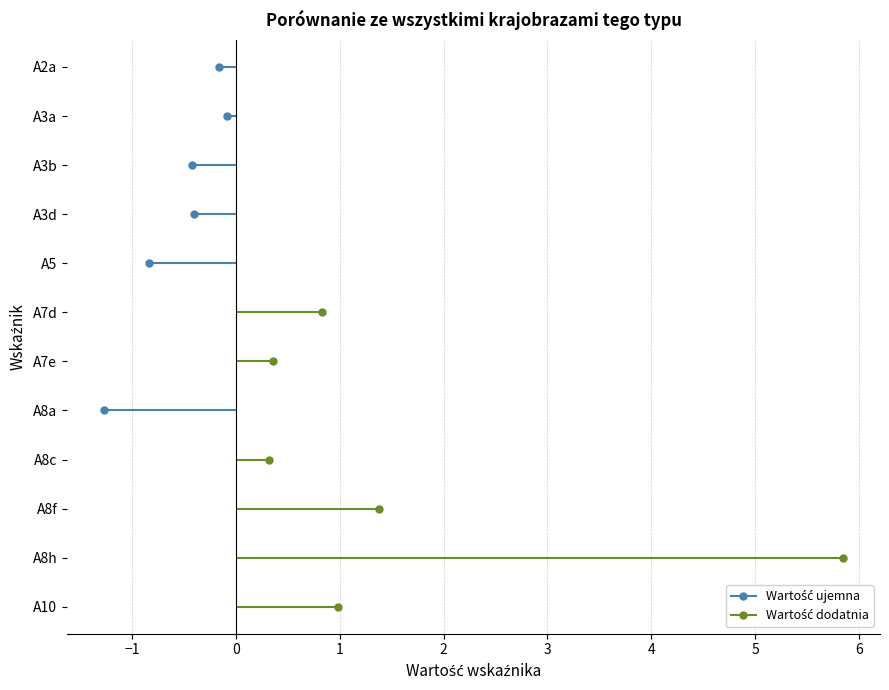

What is the difference between the values at A8h and A8c?

5.5